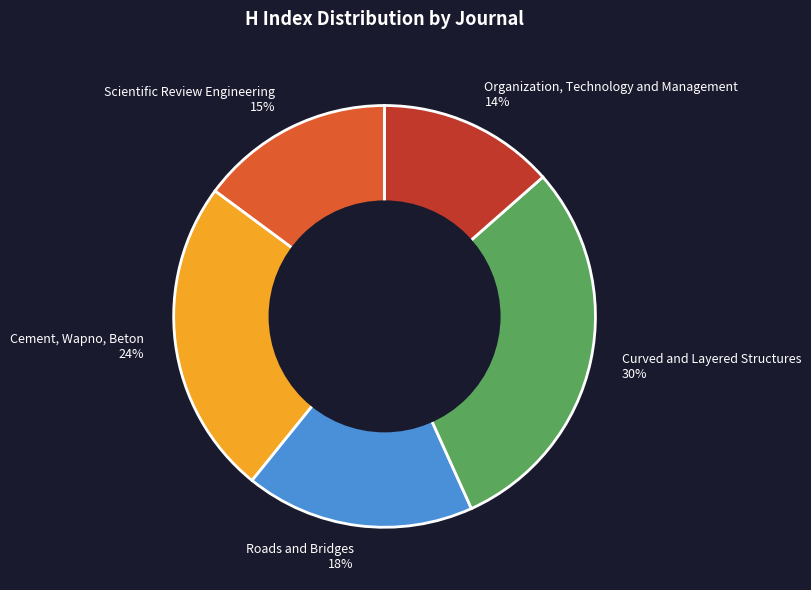

How many slices are in this pie chart?

5